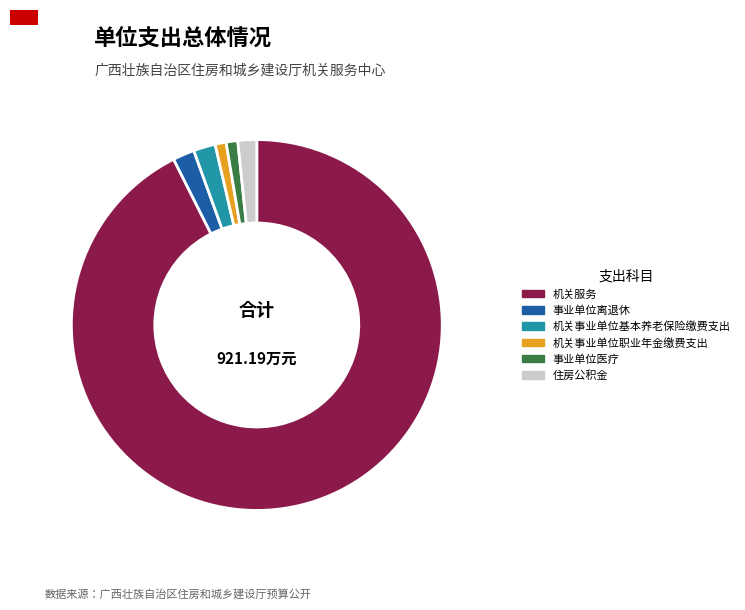

Which slice represents more than half of the pie?

机关服务